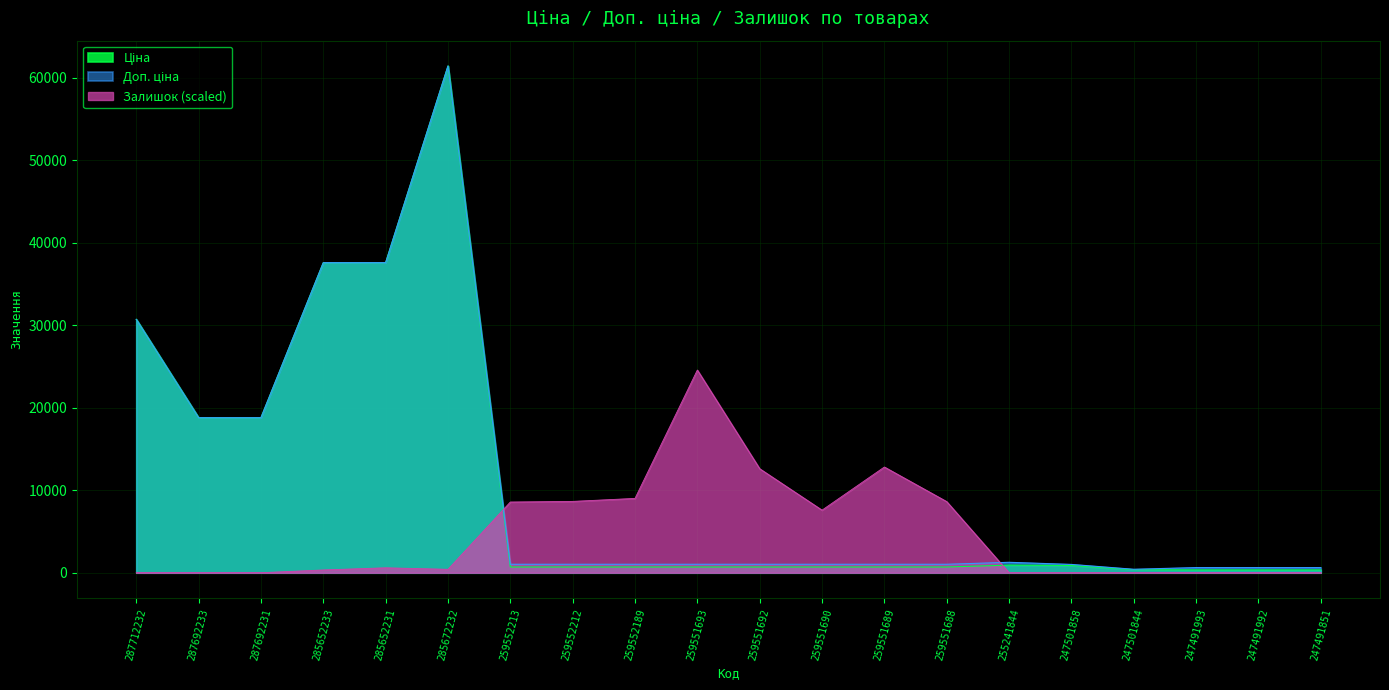

Between 287712232 and 247491992, which series saw the biggest shift?

Ціна